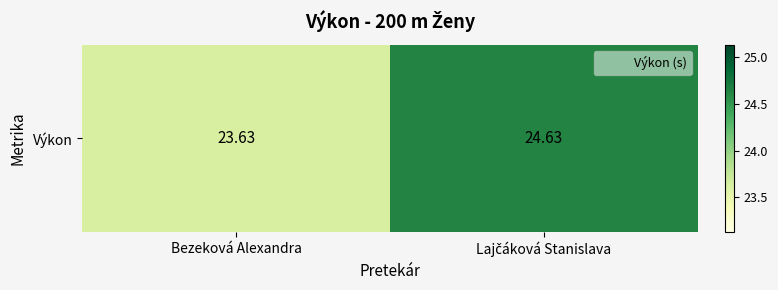

What is the maximum value shown in the chart?

24.6